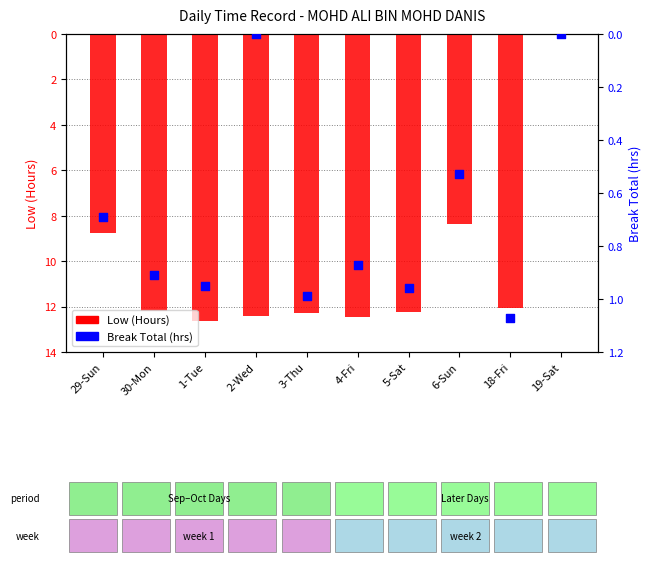

What are all the series names shown in the legend?

Low (Hours), Break Total (hrs)